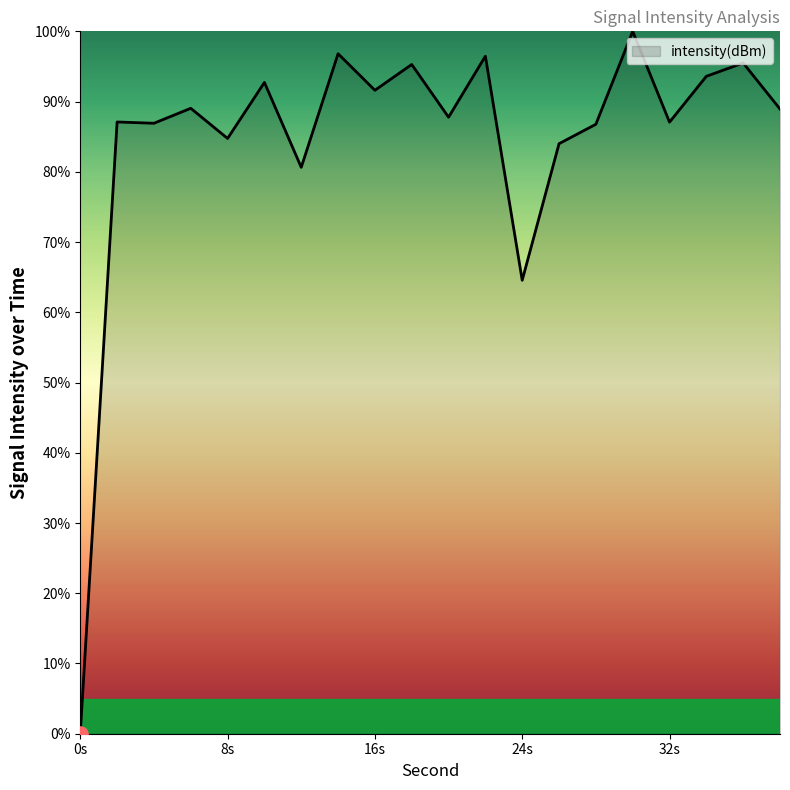

What is the difference between the maximum and minimum values?

100.0